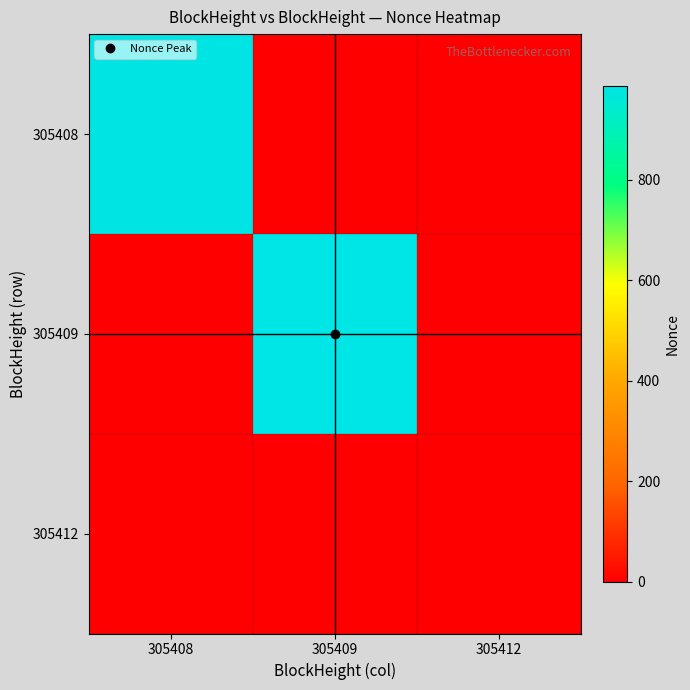

How many series are shown in this chart?

3